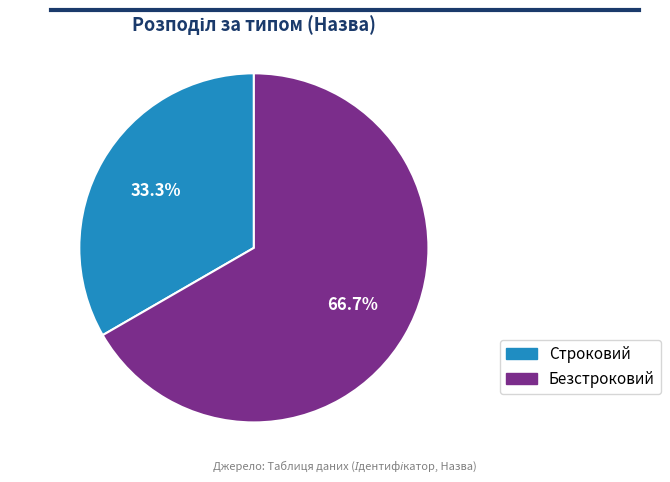

Approximately how many times larger is the value at Безстроковий compared to Строковий?

2.0